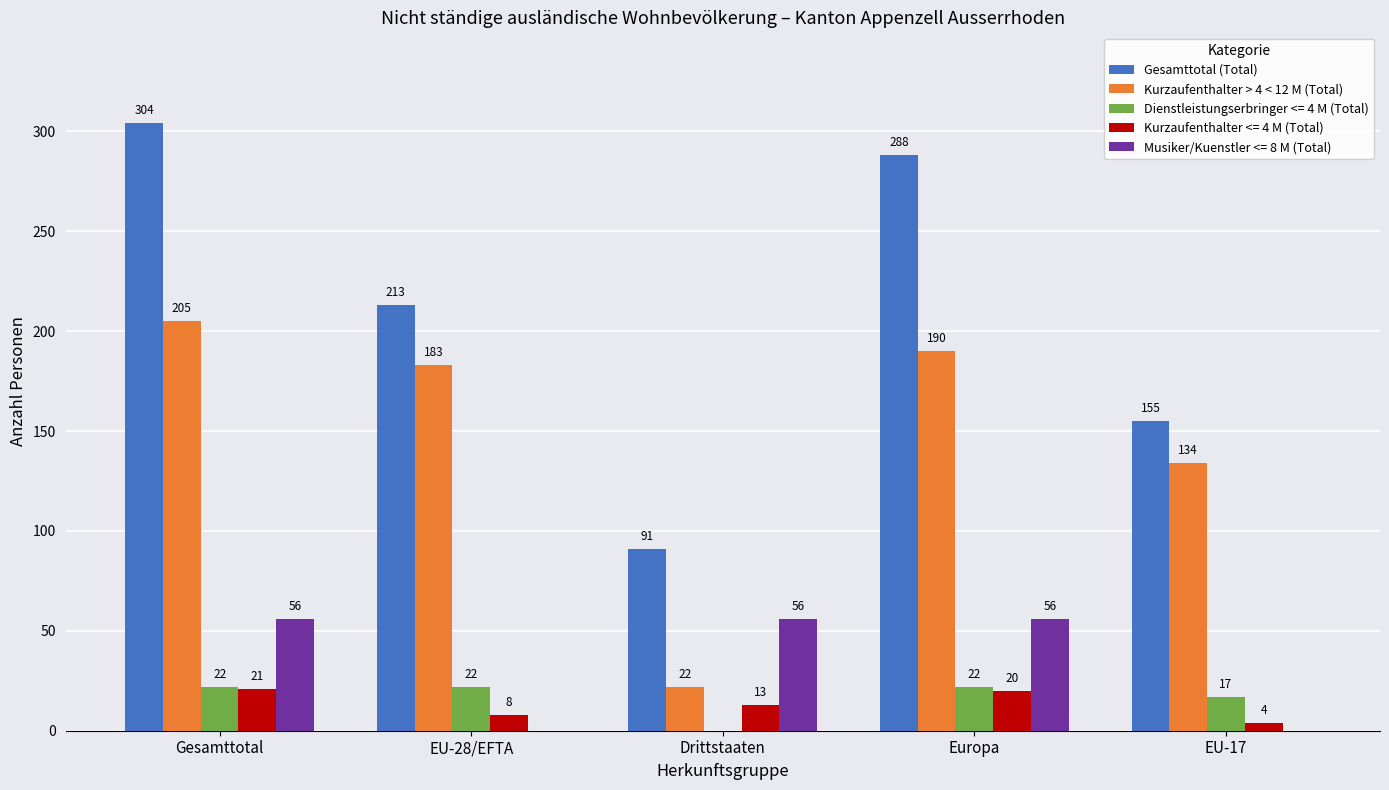

What is the total value across all series at EU-28/EFTA?

426